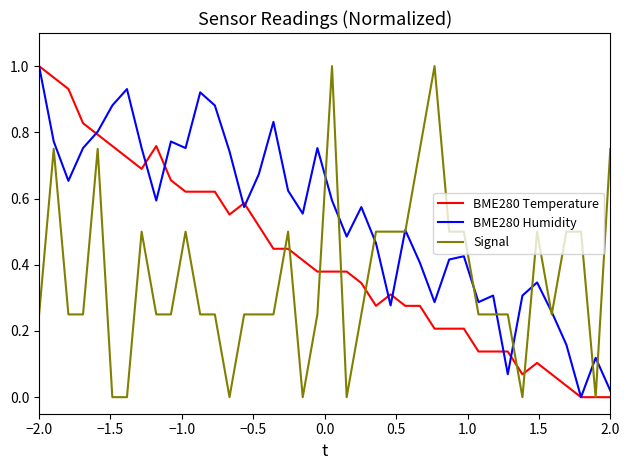

List the series in order of their overall mean, highest first.

BME280 Humidity, BME280 Temperature, Signal